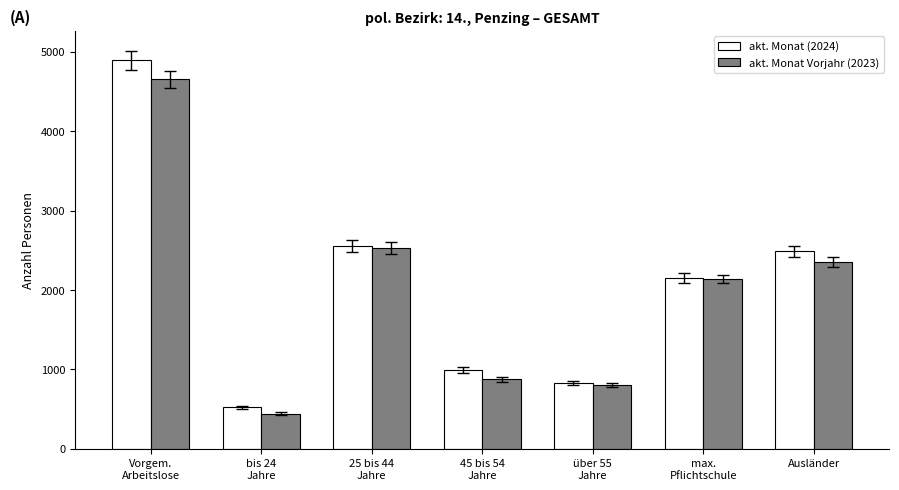

Reading right to left, transcribe all the data shown in this chart.

akt. Monat (2024): 2489	2148	829	992	2553	520	4894
akt. Monat Vorjahr (2023): 2348	2136	802	876	2531	442	4651